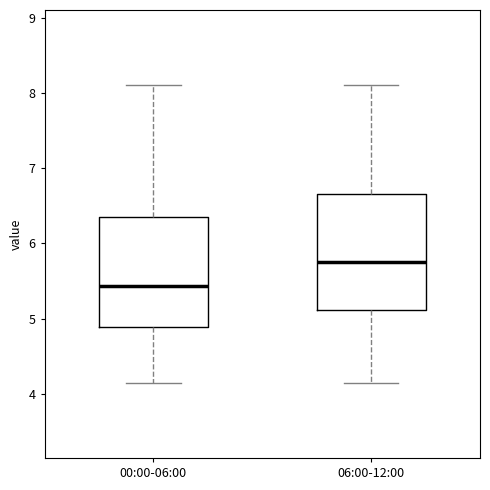

Reading left to right, transcribe this box plot: for each box, give where its median line is, the range the box spans, and where its two whiskers end, as read against the y-axis. The values are not printed on the chart, so give them approximately, as read against the axis.

00:00-06:00: median 5.4, box 4.9 to 6.3, whiskers 4.2 to 8.1
06:00-12:00: median 5.8, box 5.1 to 6.7, whiskers 4.2 to 8.1